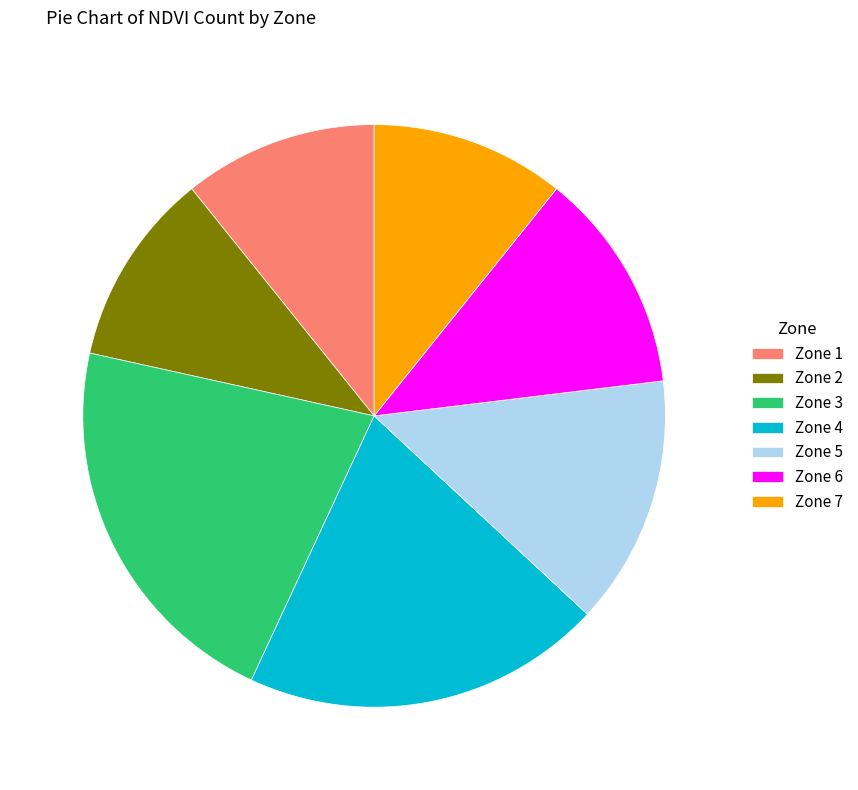

Which category has the biggest portion of the pie?

Zone 3